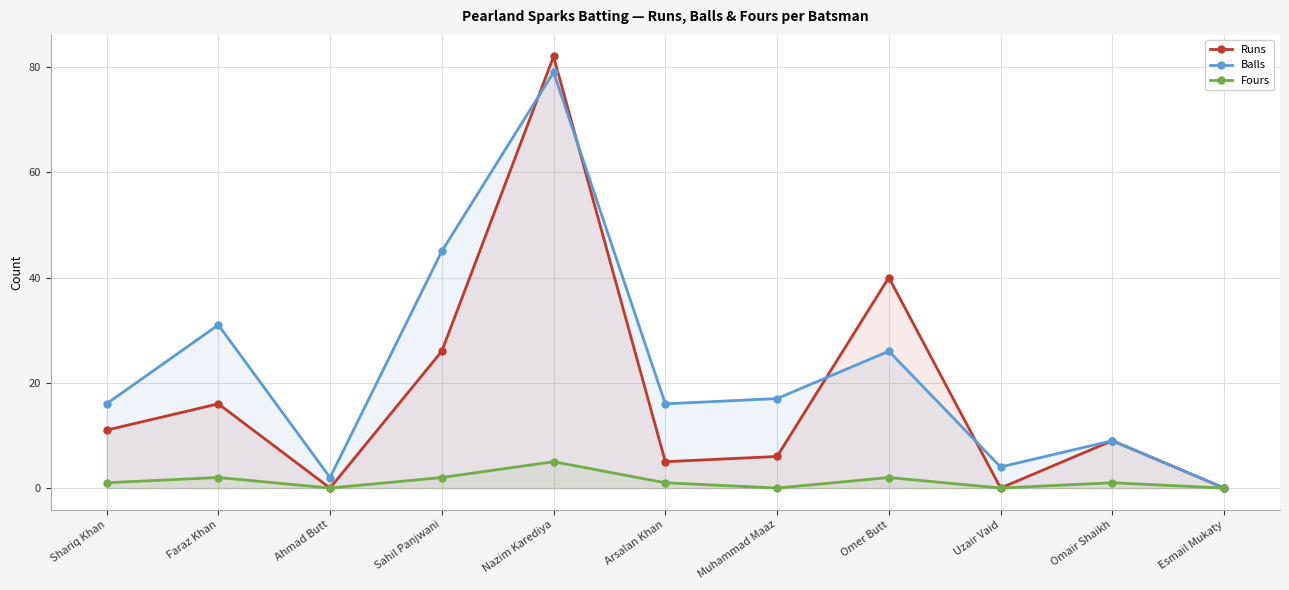

Reading left to right, list all the values displayed in this chart.

Runs: 11	16	0	26	82	5	6	40	0	9	0
Balls: 16	31	2	45	79	16	17	26	4	9	0
Fours: 1	2	0	2	5	1	0	2	0	1	0